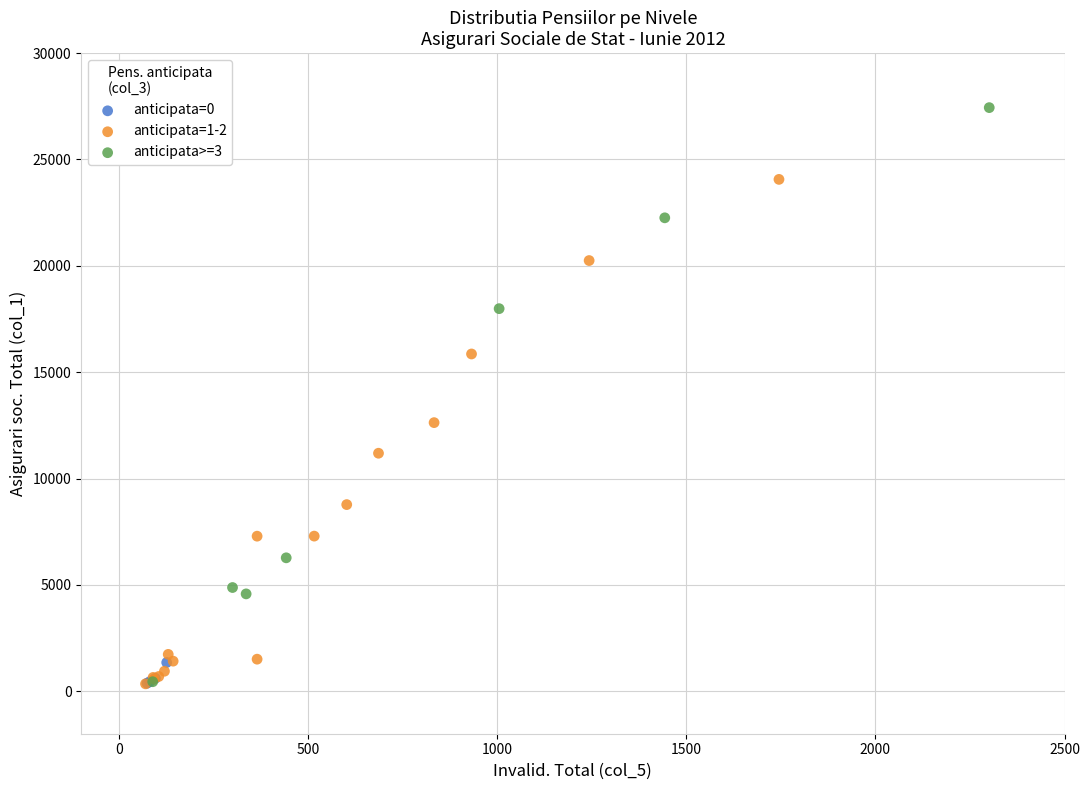

Which series reaches the maximum Y coordinate?

anticipata>=3